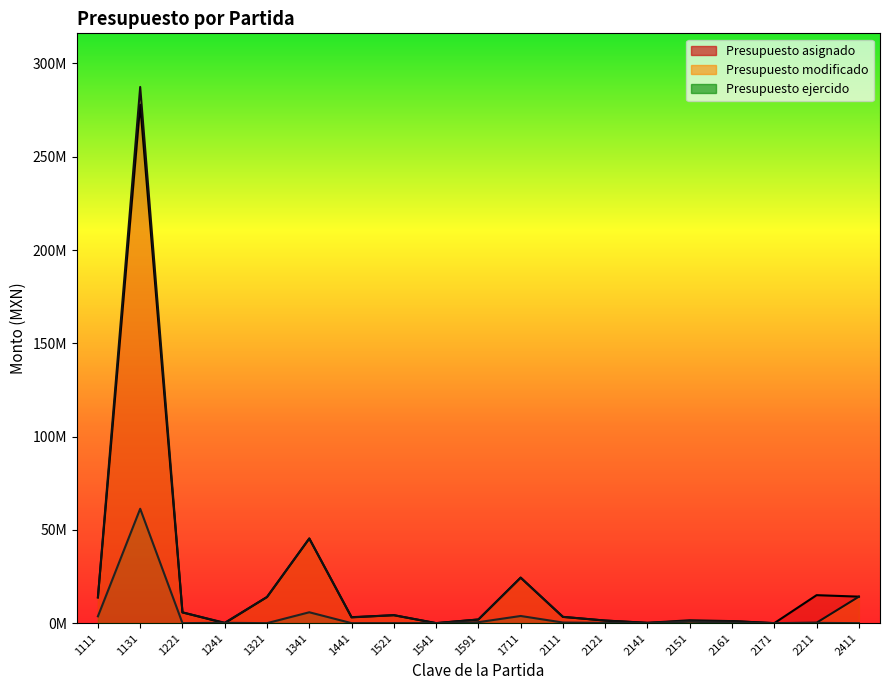

The value of Presupuesto asignado at 1111 is 13814440.0. True or false?

True